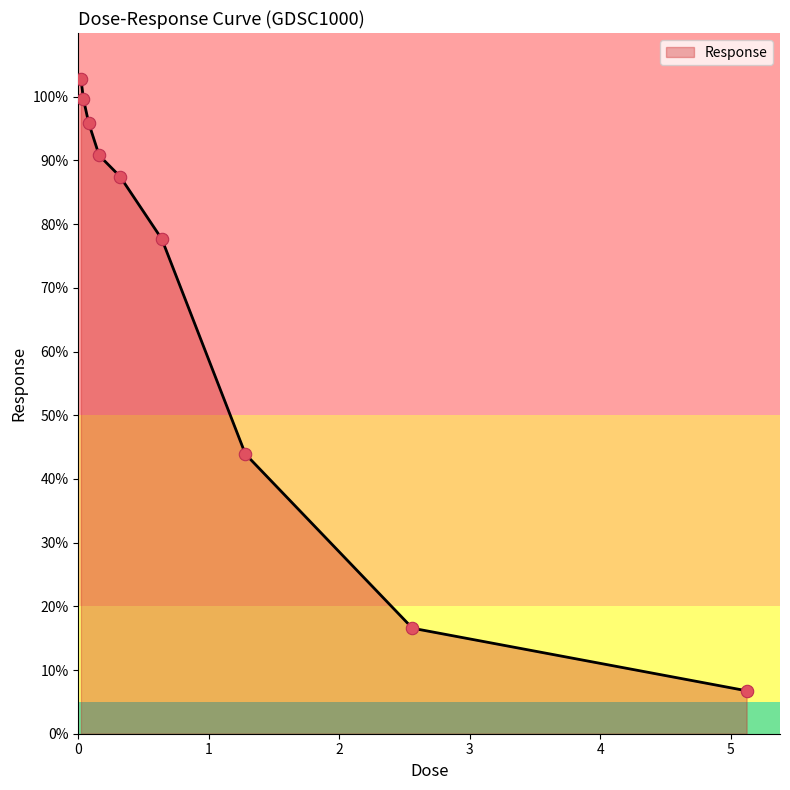

What is the greatest value displayed?

102.8